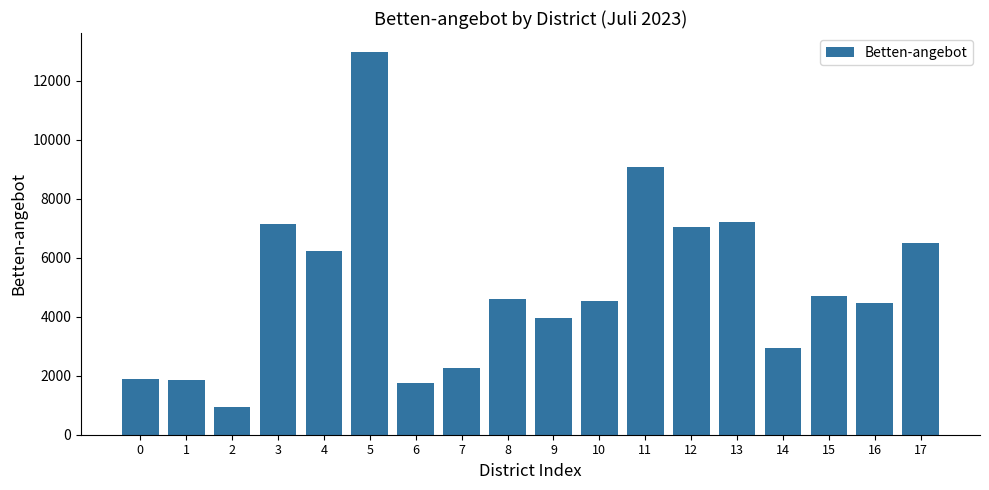

What value does the data have at 3?

7140